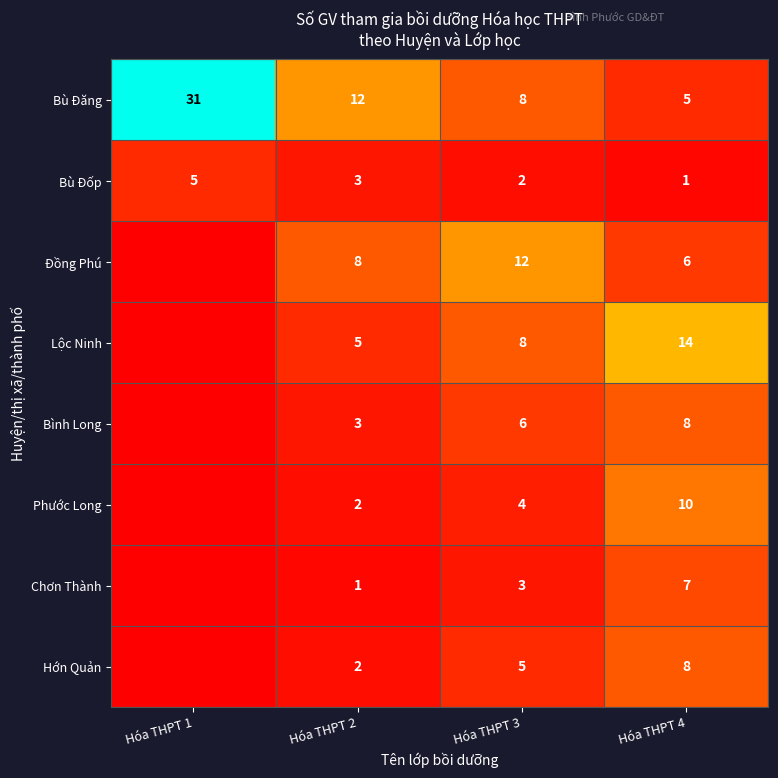

How many Bù Đốp values are between 2 and 5?

3